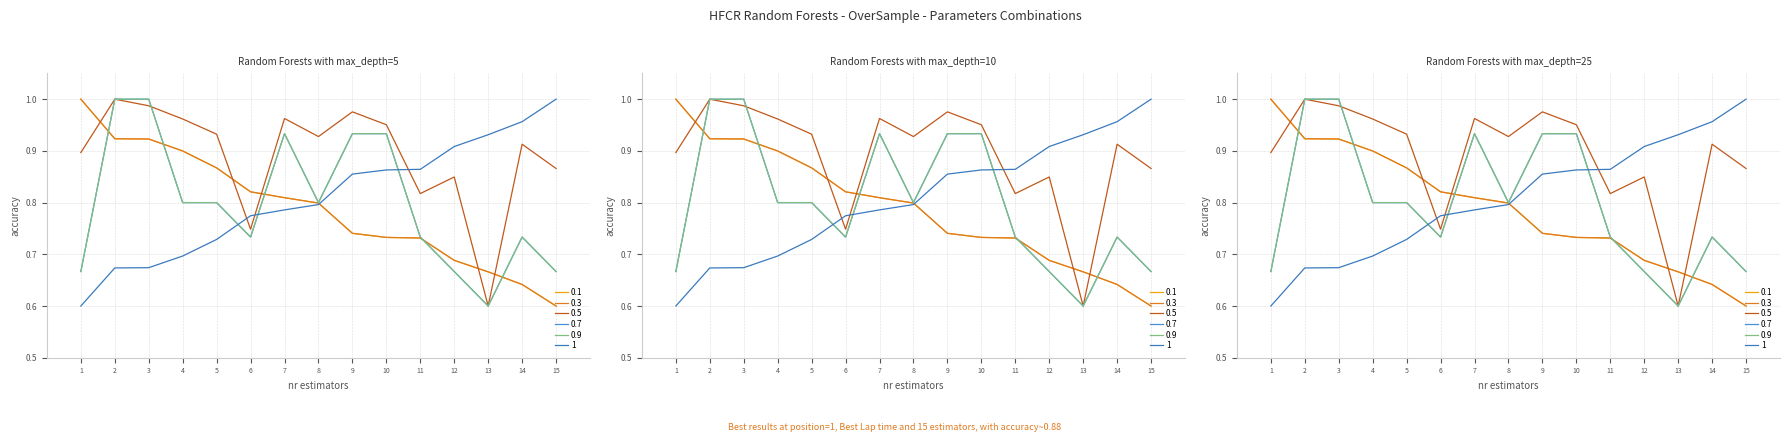

What is the value of the 0.3 point at the 14th from the left?

0.6